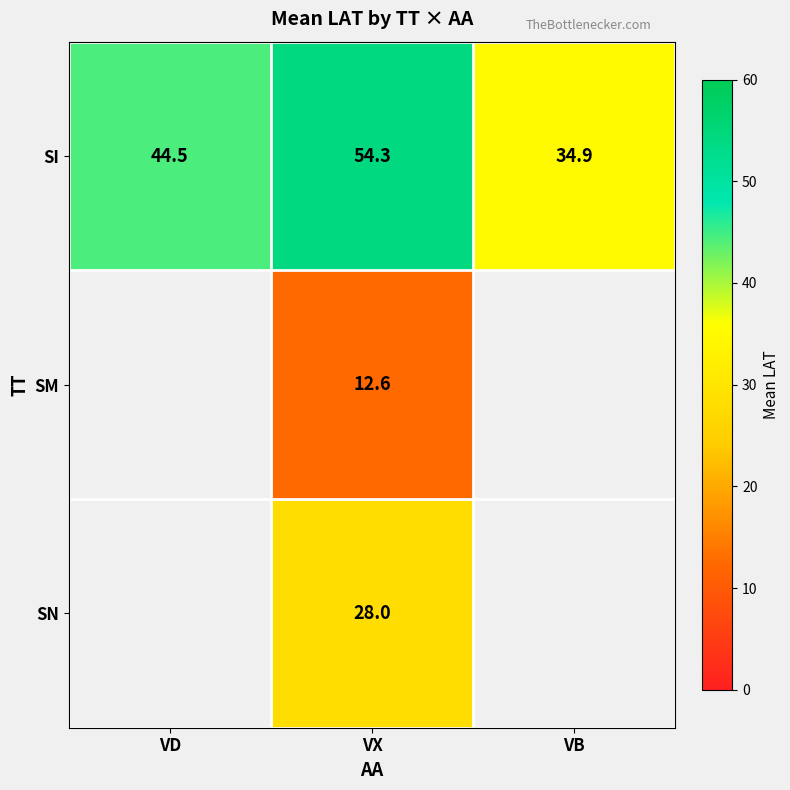

The SI series shows 34.9 at VB. True or false?

True